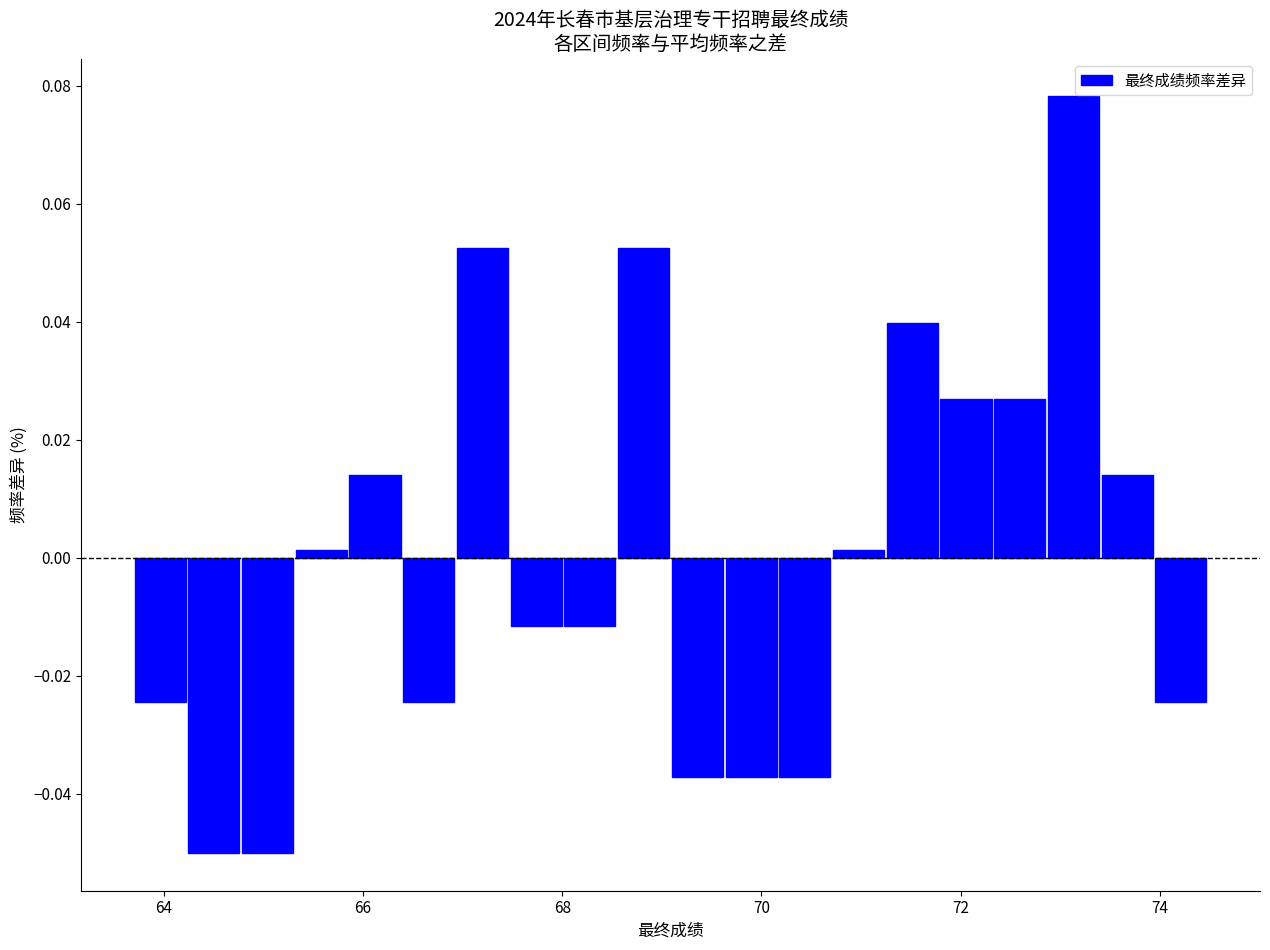

Around what value on the x-axis is the tallest bar? Give the approximate position of its centre, as read against the axis.

73.2